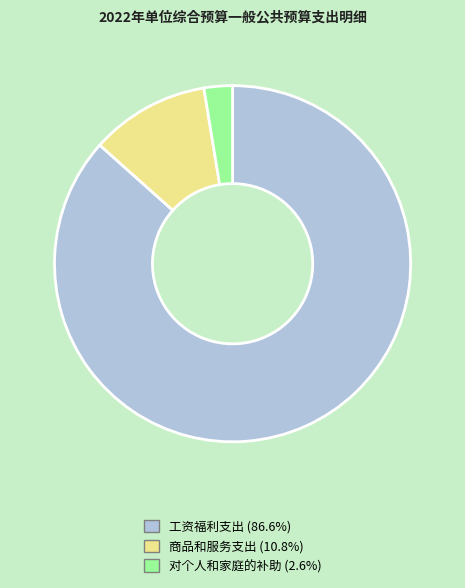

How many slices are in this pie chart?

3